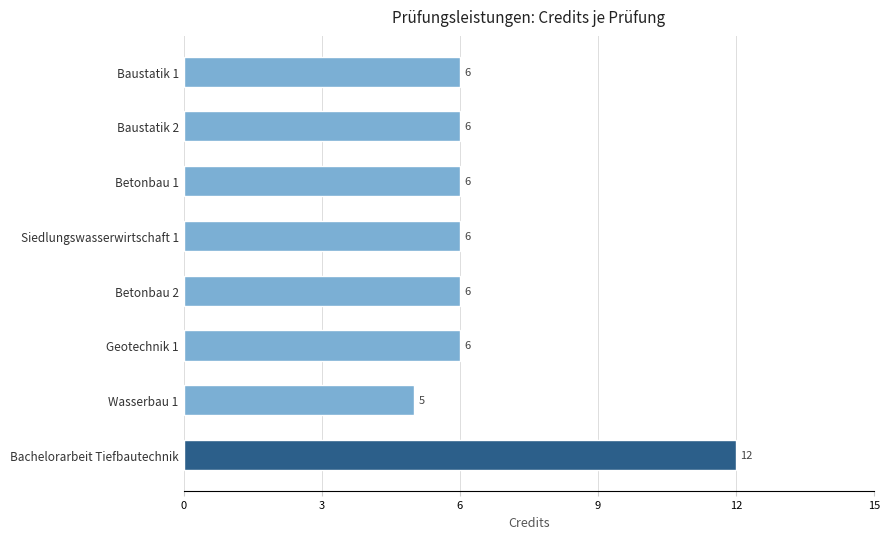

What value does the data have at Betonbau 2?

6